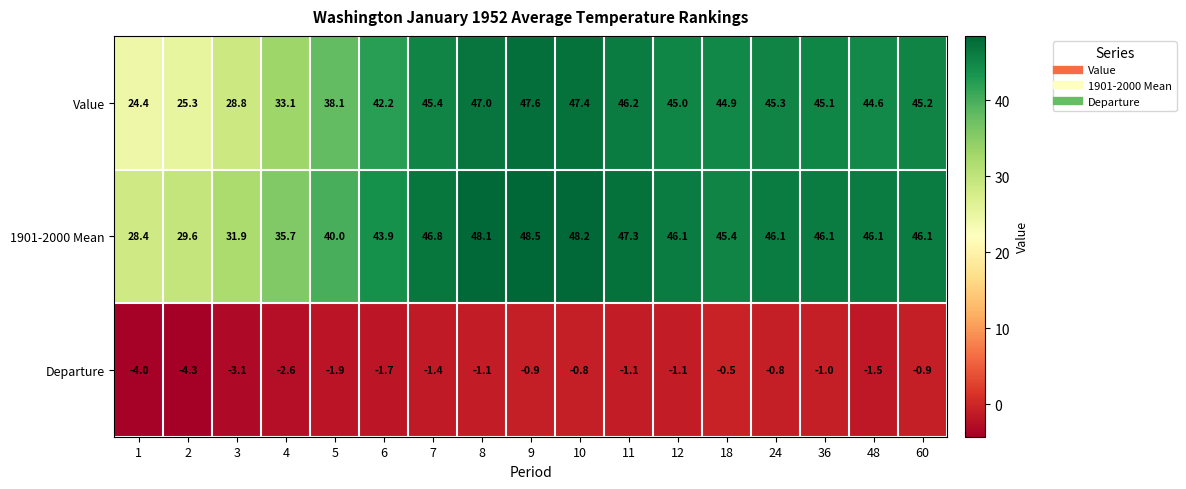

Where does the 1901-2000 Mean series first go above 46?

7